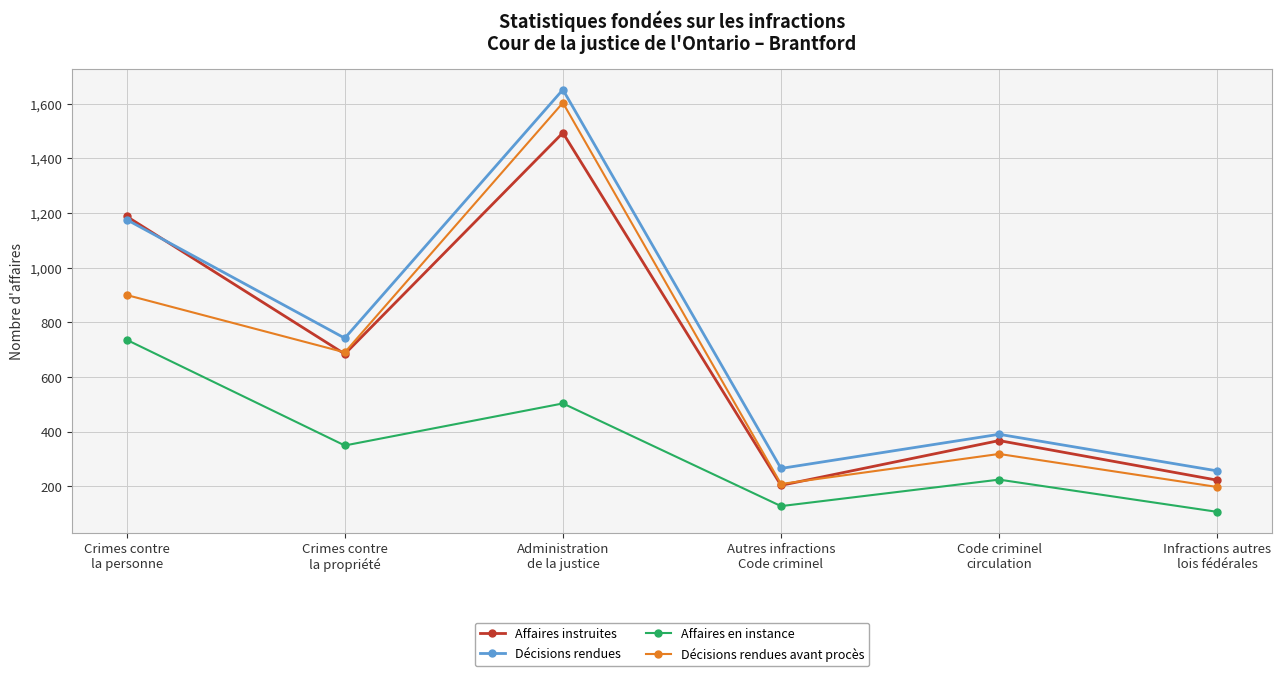

What is the difference between the maximum and minimum values in the Décisions rendues series?

1396